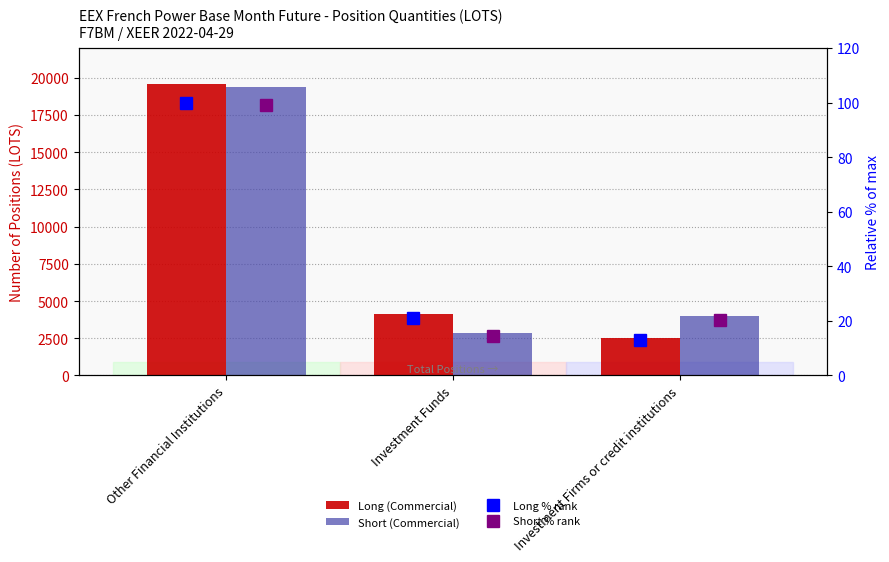

Which series has the largest range (max minus min)?

Long (Commercial)